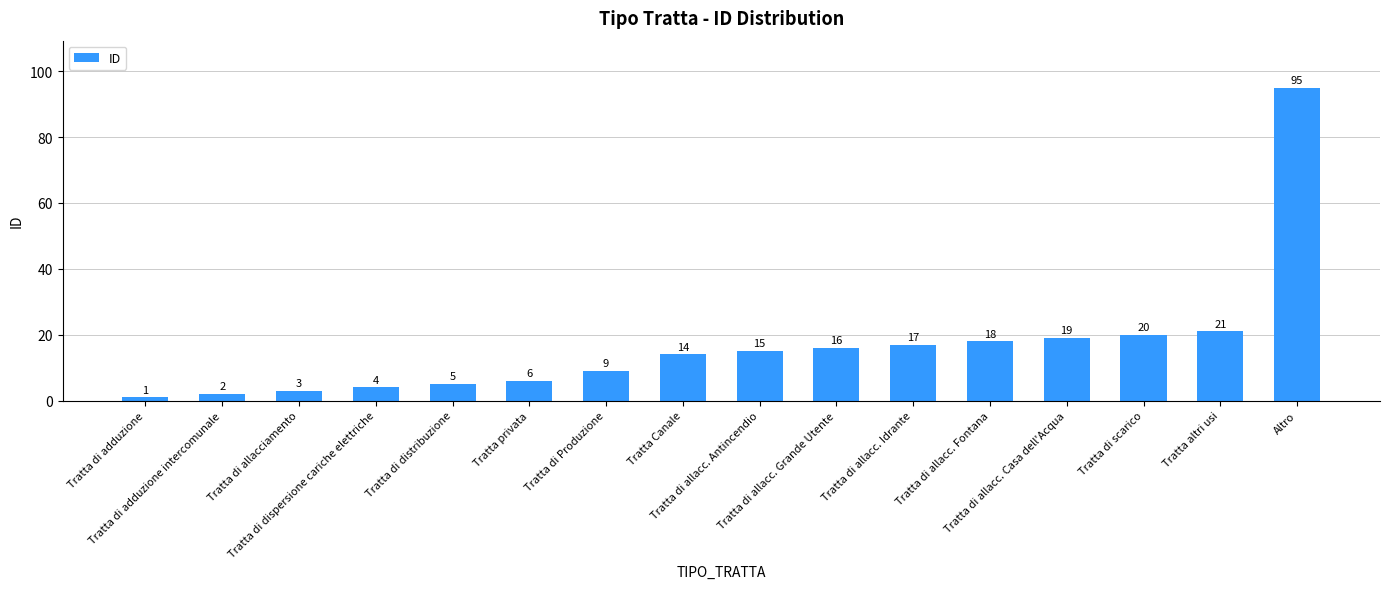

Approximately how many times larger is the value at Tratta di allacc. Casa dell'Acqua compared to Tratta di allacciamento?

6.3